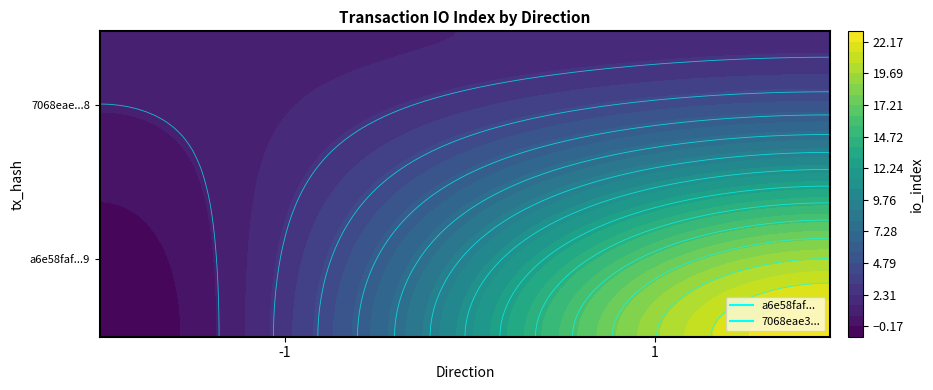

Read the 7068eae373fbf88466b62f61fd0fd77f893d858 value at 1.

2